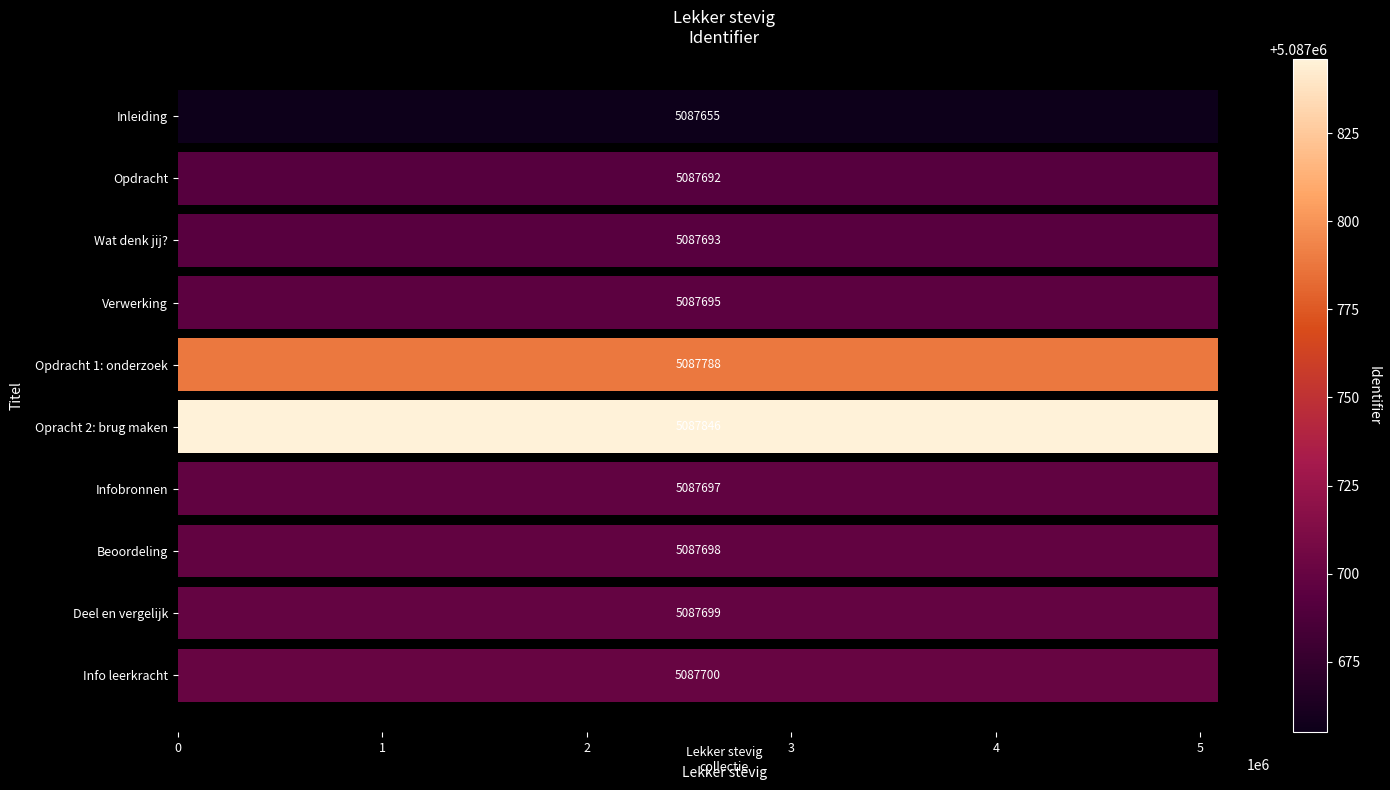

How many categories are shown in the chart?

10